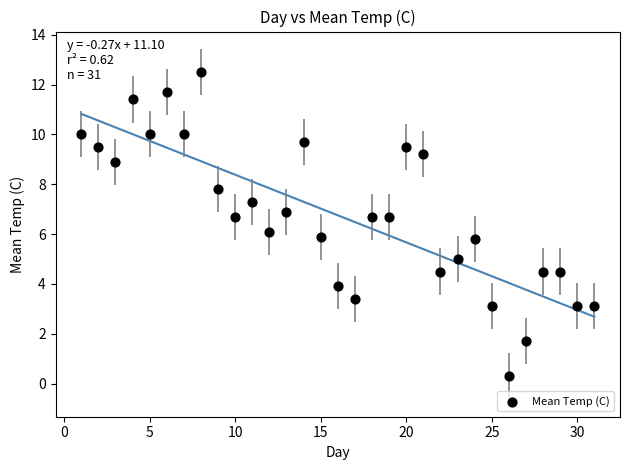

What is the range of X values (max minus min)?

30.0